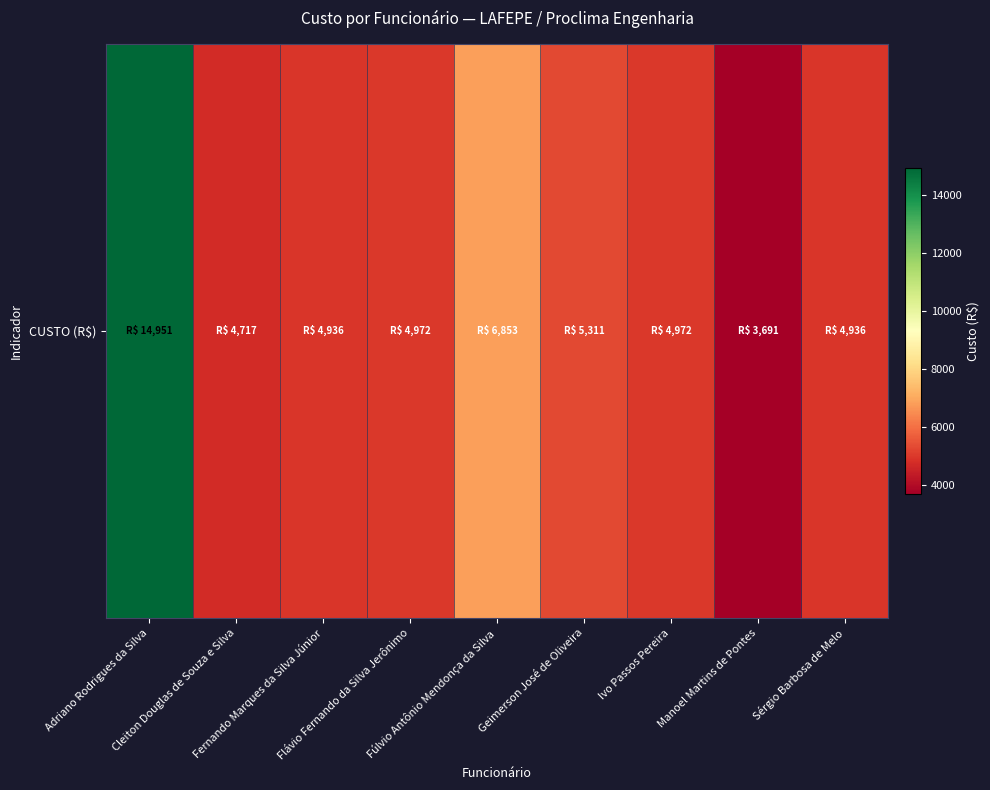

Rank the categories by value from highest to lowest.

Adriano Rodrigues da Silva, Fúlvio Antônio Mendonça da Silva, Geimerson José de Oliveira, Flávio Fernando da Silva Jerônimo, Ivo Passos Pereira, Fernando Marques da Silva Júnior, Sérgio Barbosa de Melo, Cleiton Douglas de Souza e Silva, Manoel Martins de Pontes